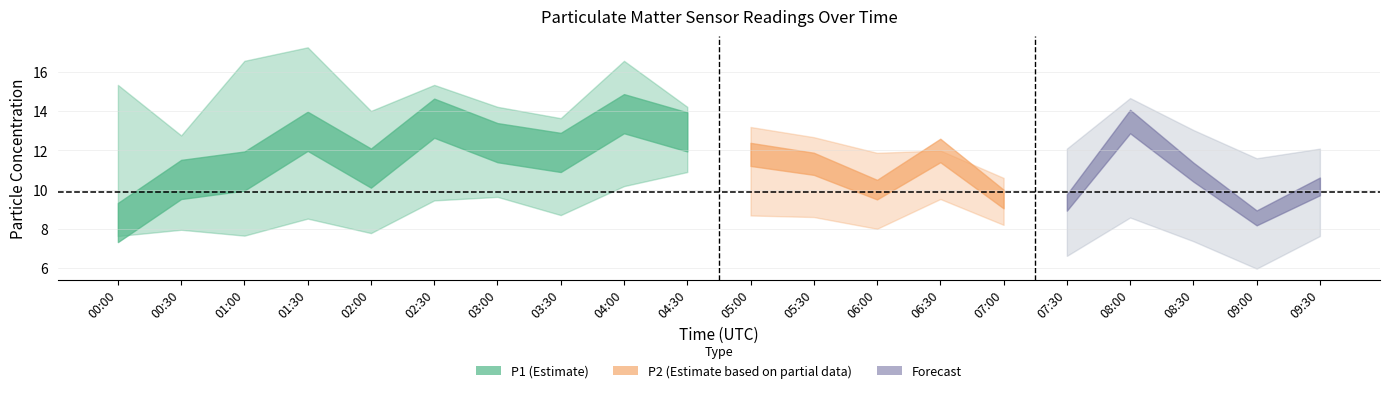

Rank the categories by P2_mid value from highest to lowest.

06:30, 08:00, 05:00, 05:30, 03:00, 06:00, 04:00, 08:30, 02:00, 04:30, 09:30, 02:30, 07:00, 09:00, 03:30, 07:30, 01:30, 00:30, 01:00, 00:00